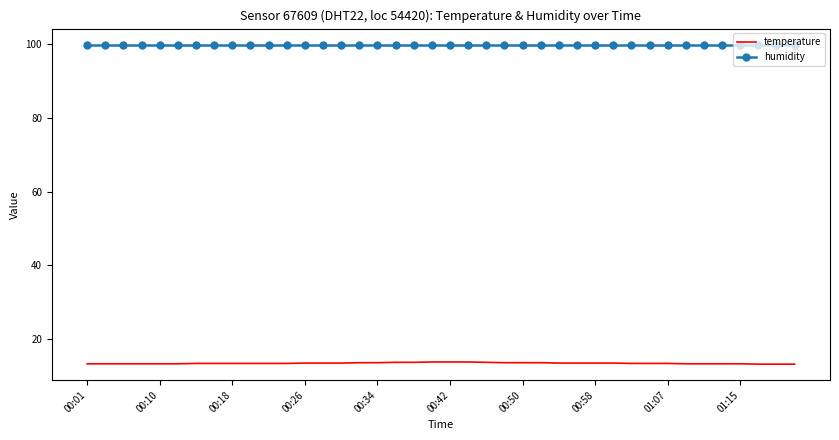

Which series has the largest total across all categories?

humidity